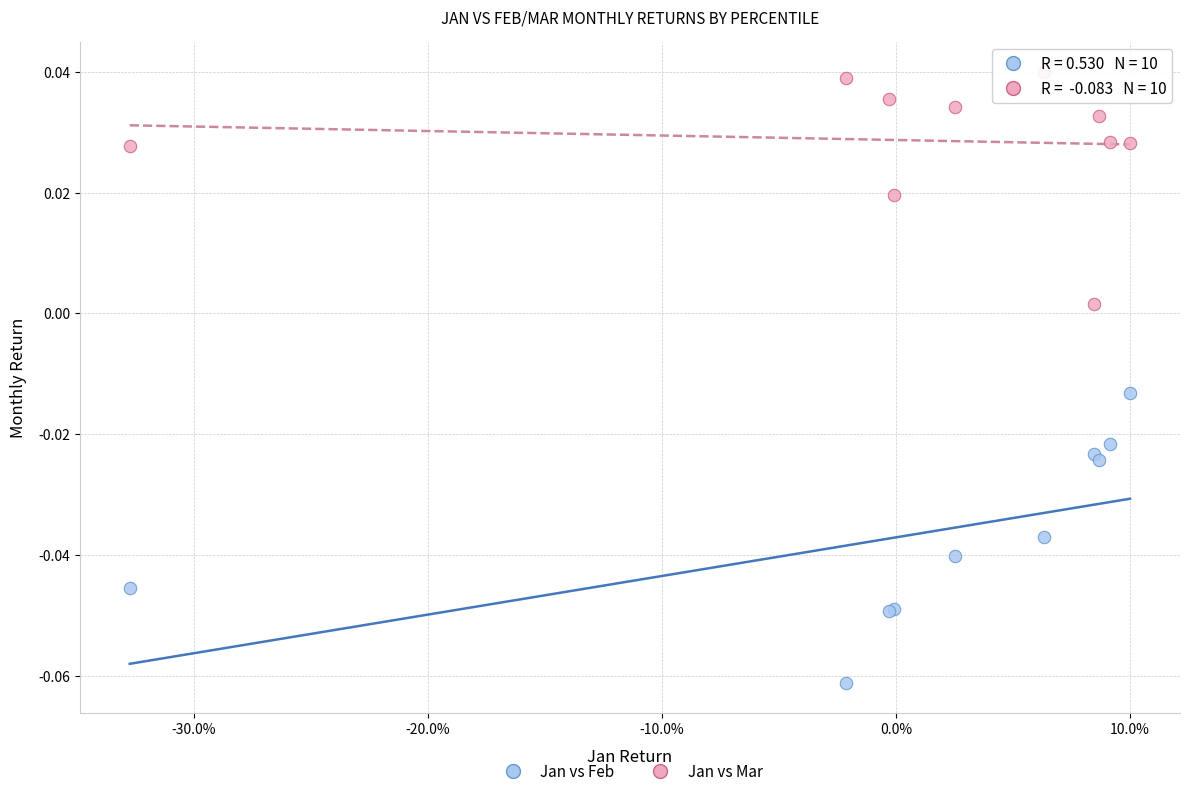

Which series has the largest Y range (max minus min)?

Jan vs Feb